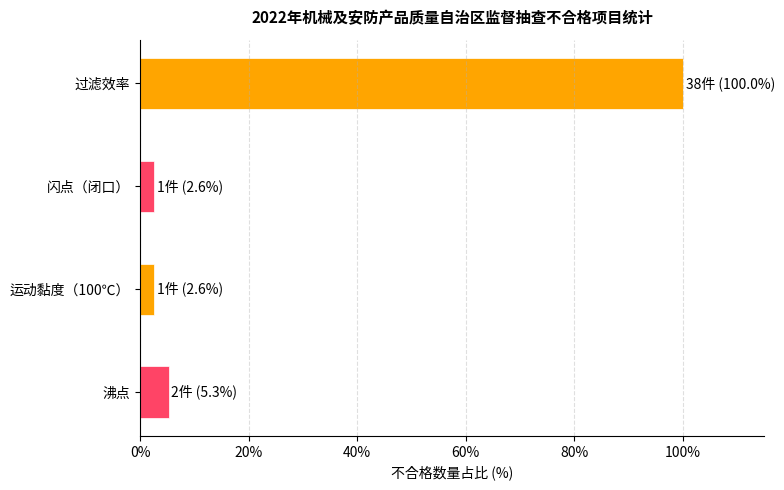

What is the difference between the maximum and minimum values?

37